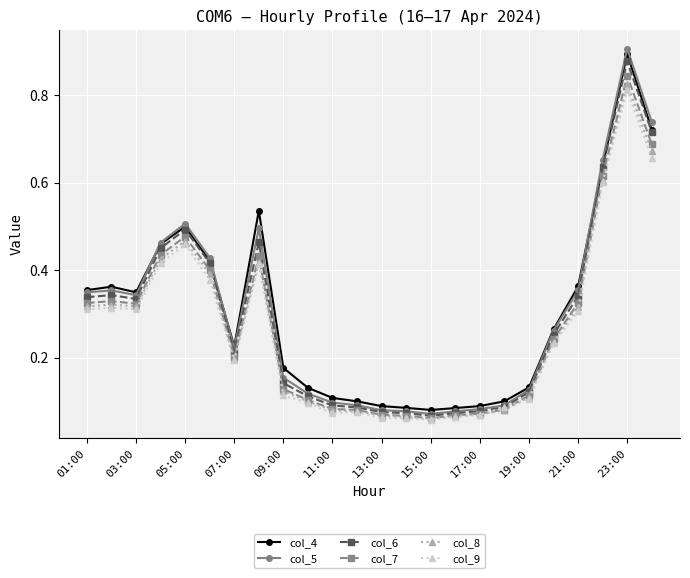

At how many categories does at least one series exceed 0?

24